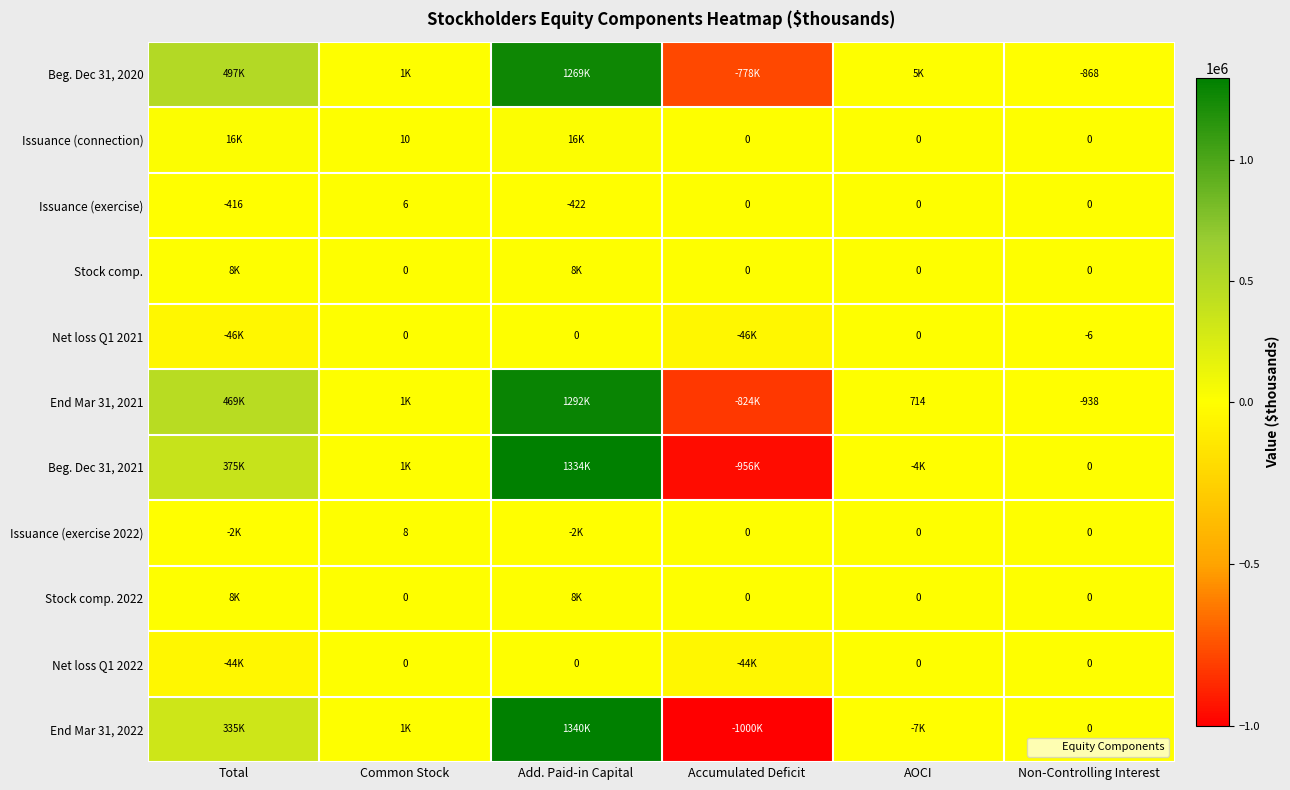

Which category has the lowest value across all series?

Accumulated Deficit